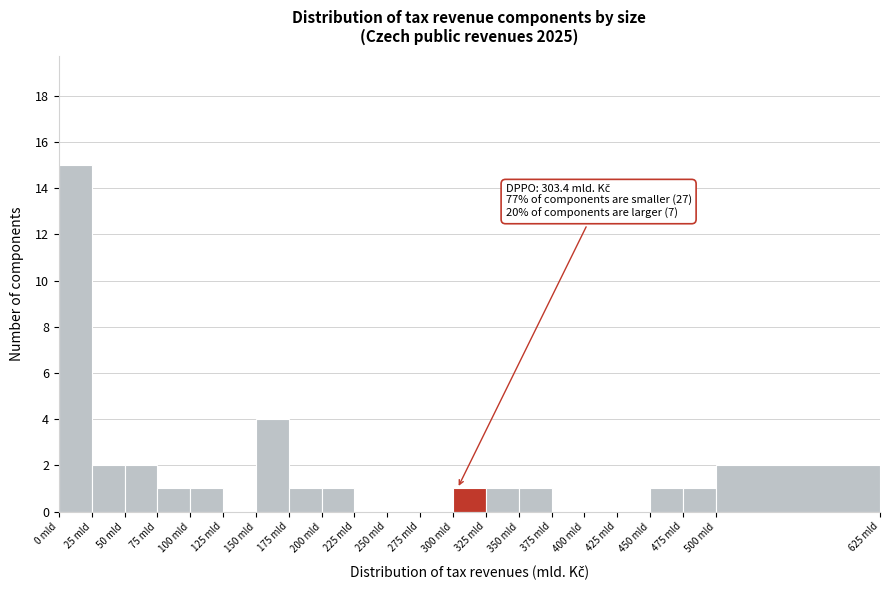

Which range on the x-axis has the tallest bar?

0 to 25